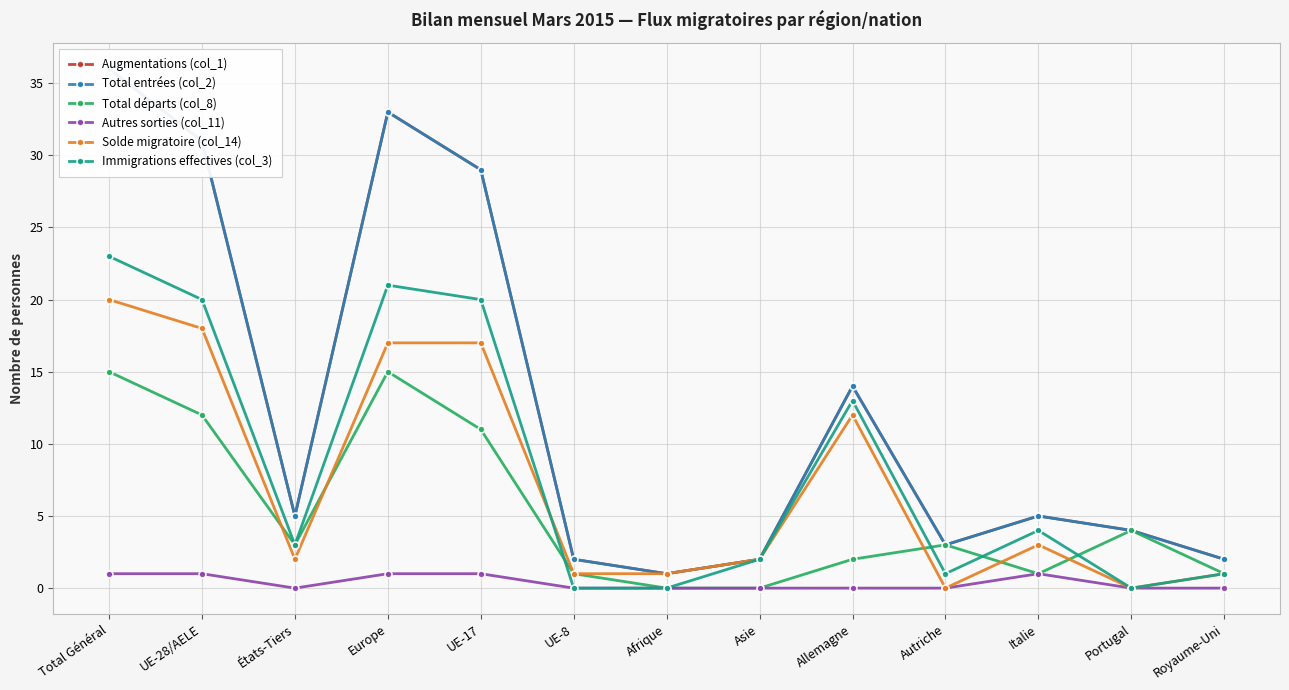

What is the greatest value displayed?

36